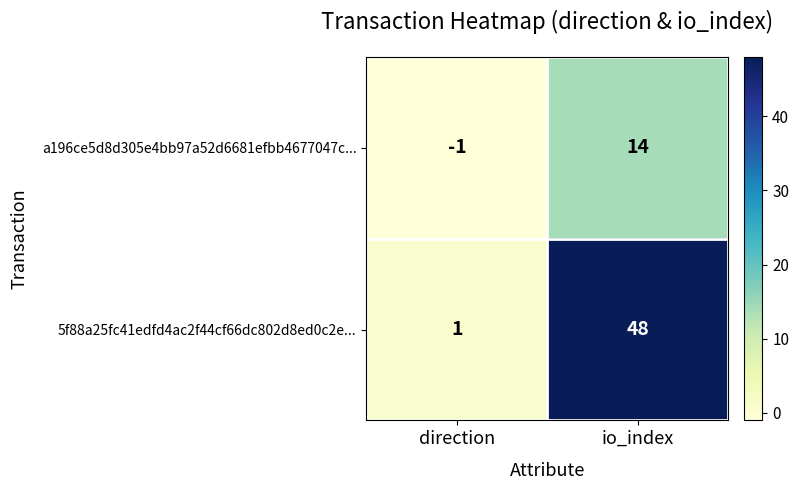

List the series in order of their peak value, highest first.

5f88a25fc41edfd4ac2f44cf66dc802d8ed0c2e..., a196ce5d8d305e4bb97a52d6681efbb4677047c...